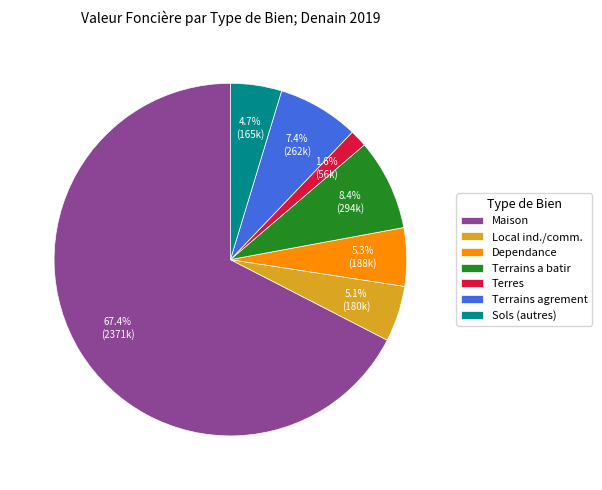

What is the total percentage of Local ind./comm. and Sols (autres)?

9.8%